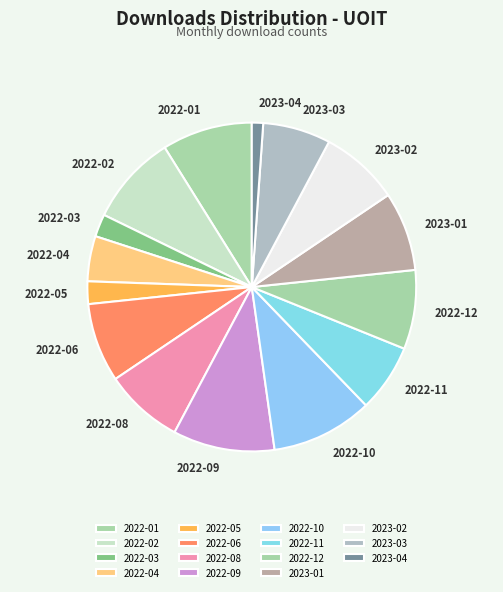

Is it true that 2022-09 is 1% of the pie?

False